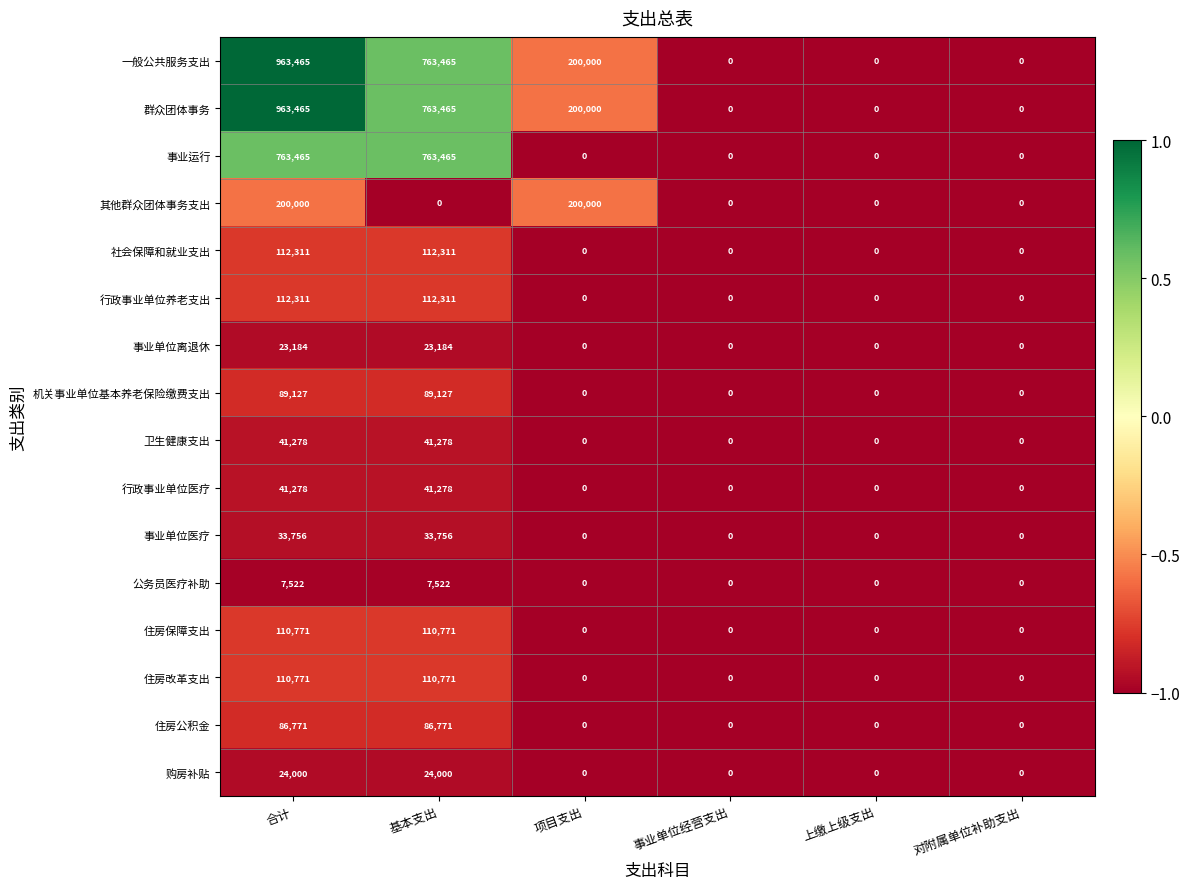

What is the total value across all series at 对附属单位补助支出?

0